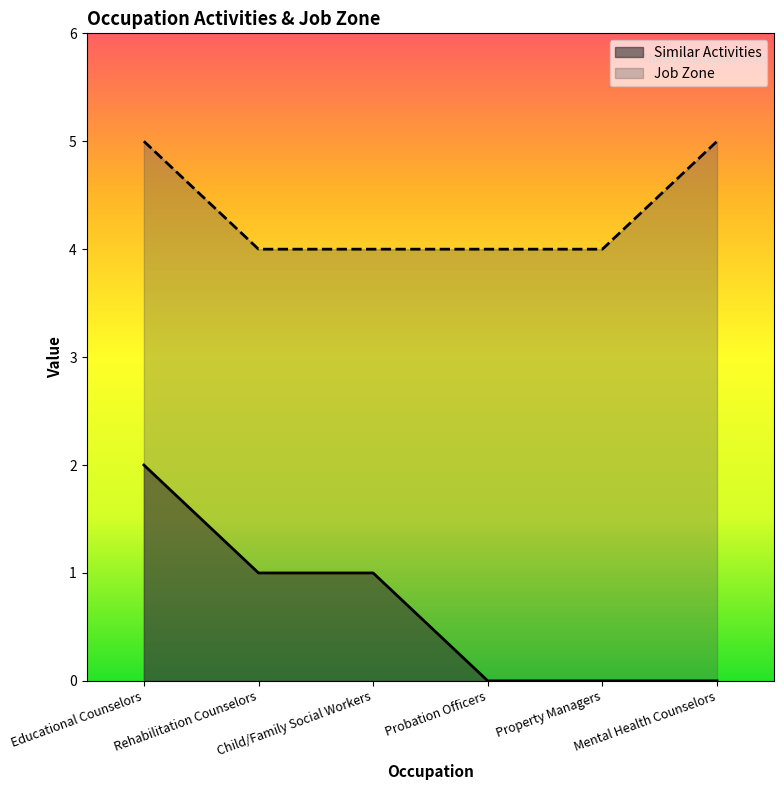

Reading left to right, transcribe all the data shown in this chart.

Similar Activities: 2	1	1	0	0	0
Job Zone: 5	4	4	4	4	5